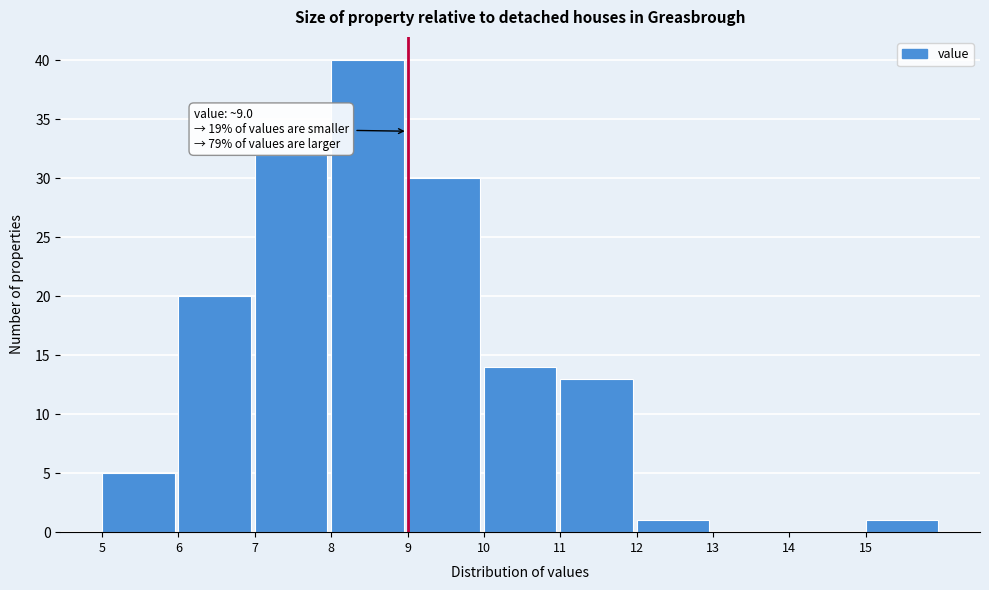

Over which range of the x-axis is the bar tallest?

8 to 9